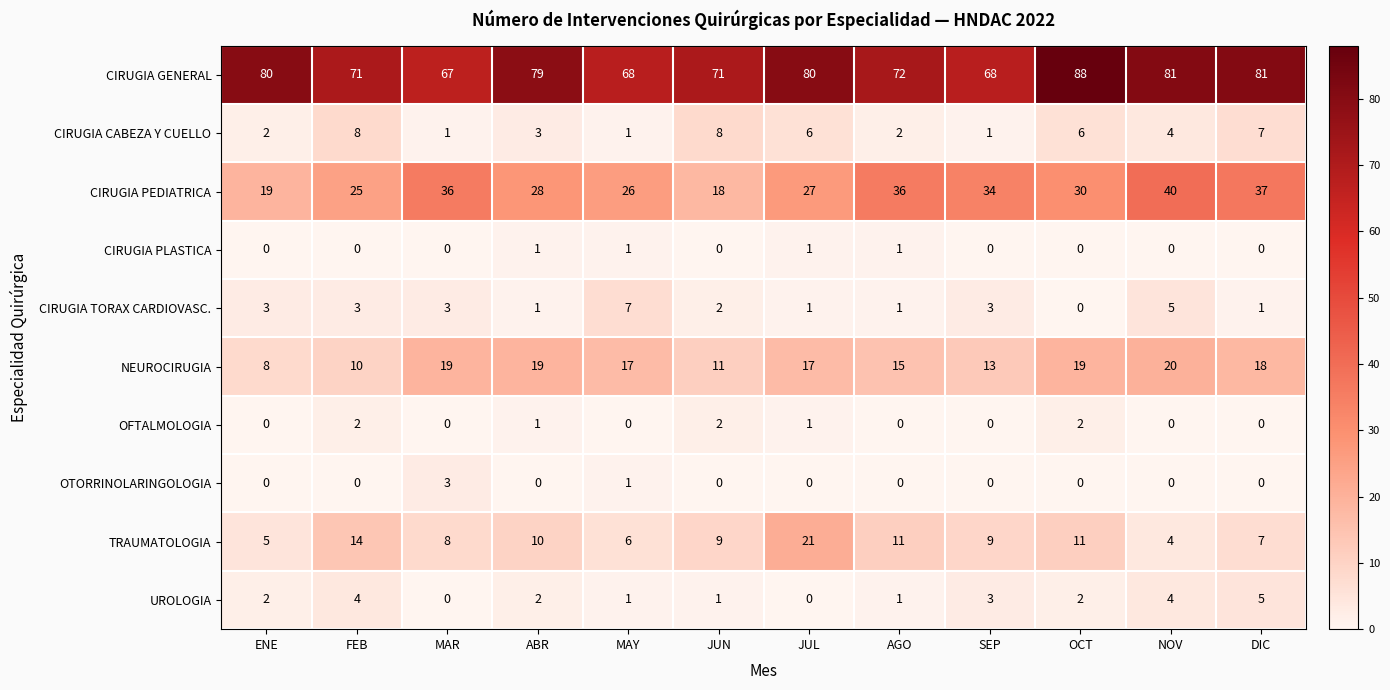

What is the total value across all series at OCT?

158